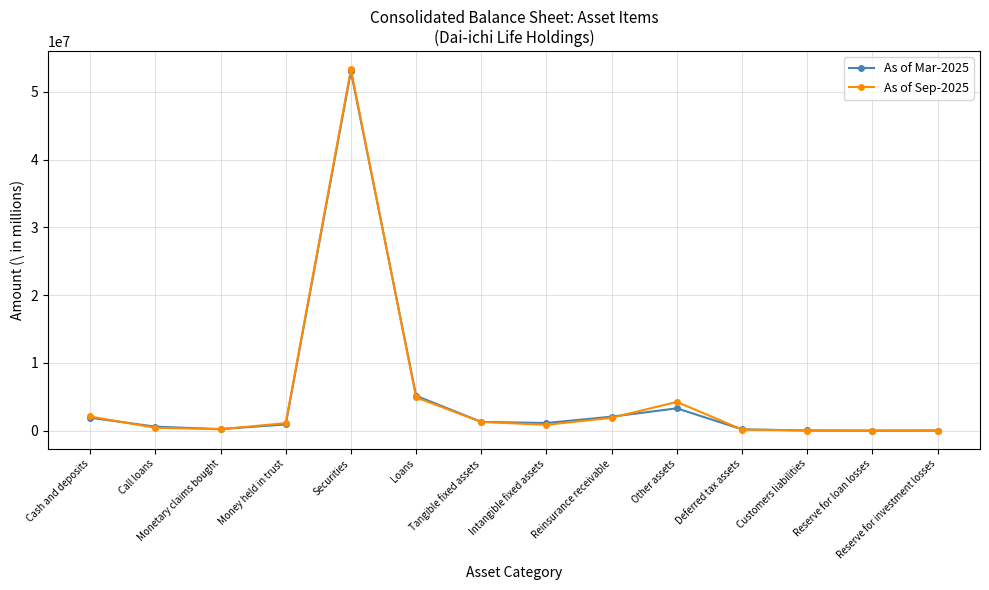

What is the lowest value of the As of Sep-2025 series?

-17866